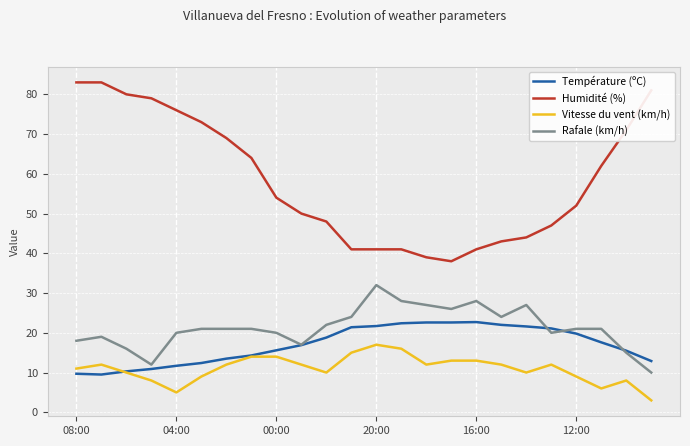

Which series has the widest spread of values?

Humidité (%)